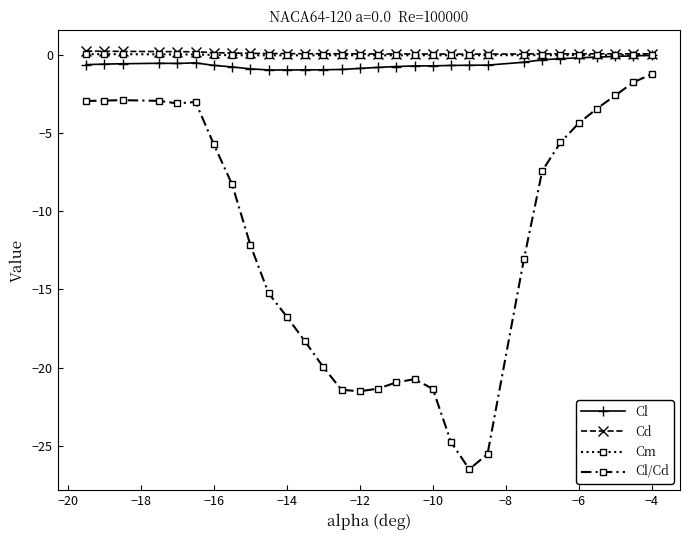

Which series has the widest spread of values?

Cl/Cd